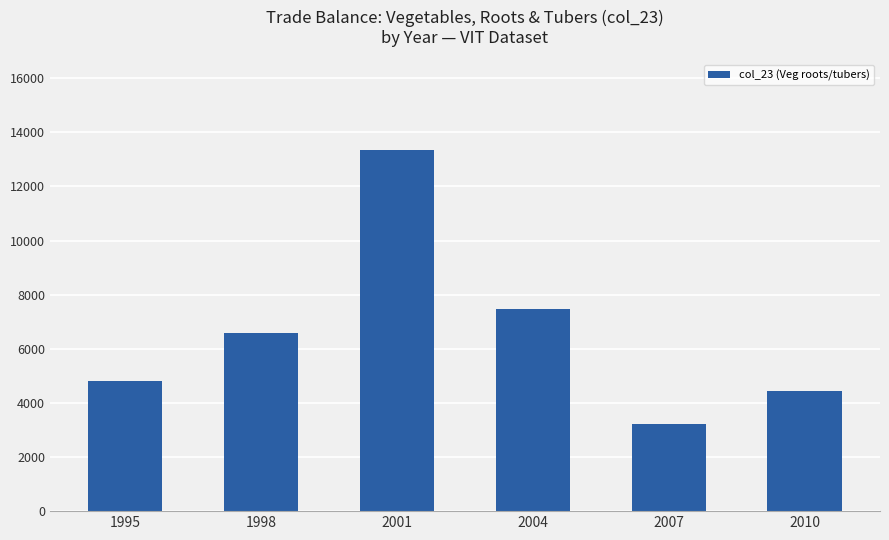

Which label corresponds to the largest value in the chart?

2001